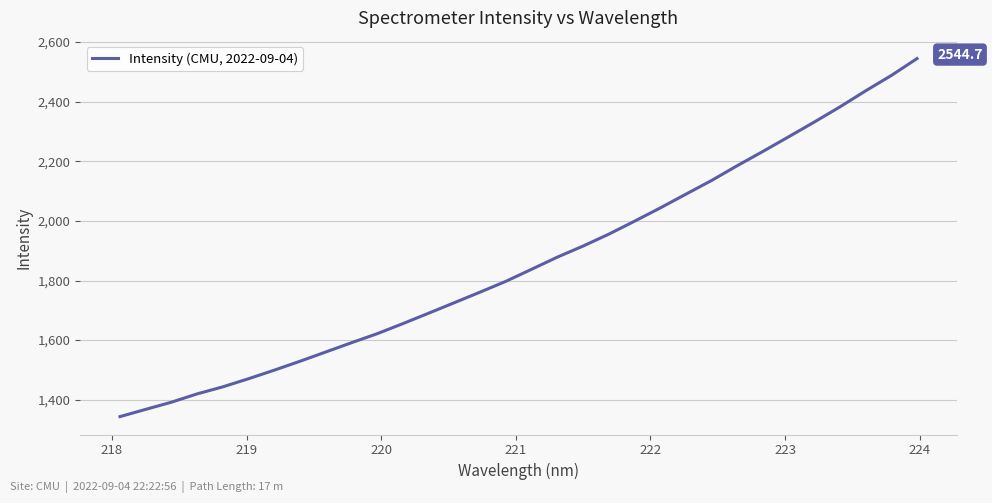

What is the greatest value displayed?

2544.7